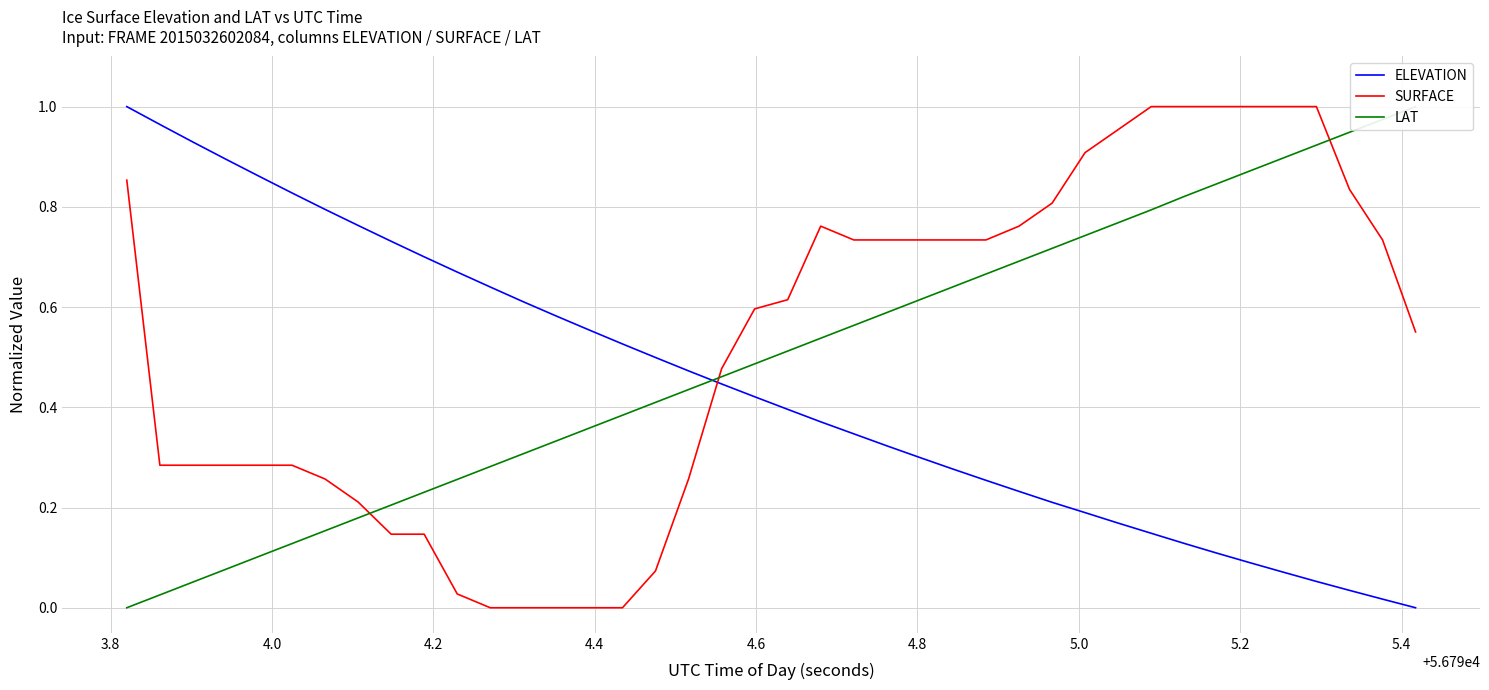

What is the greatest value displayed?

1.0